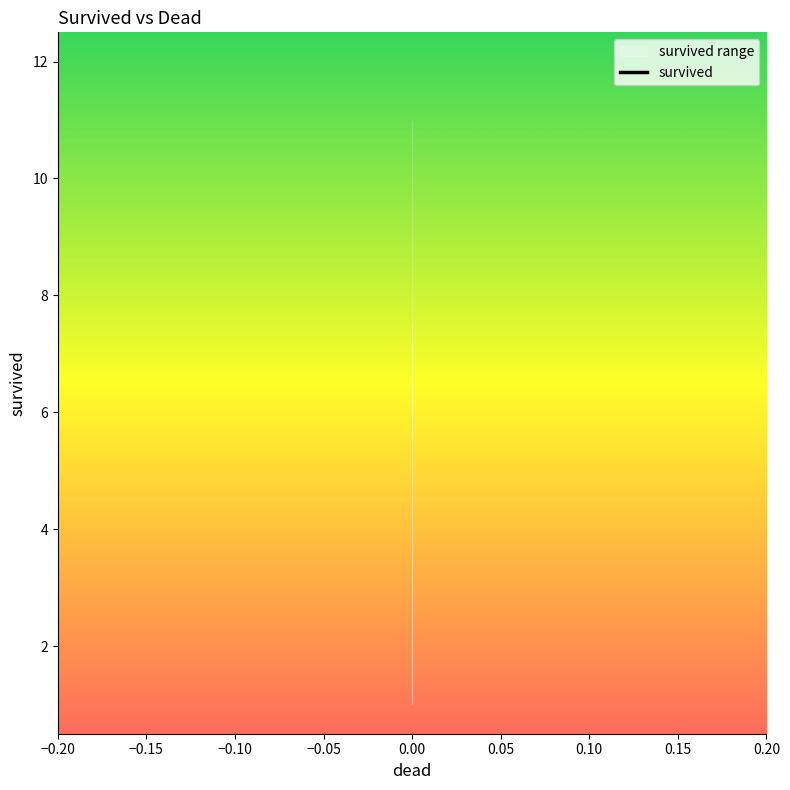

What is the smallest value displayed?

1